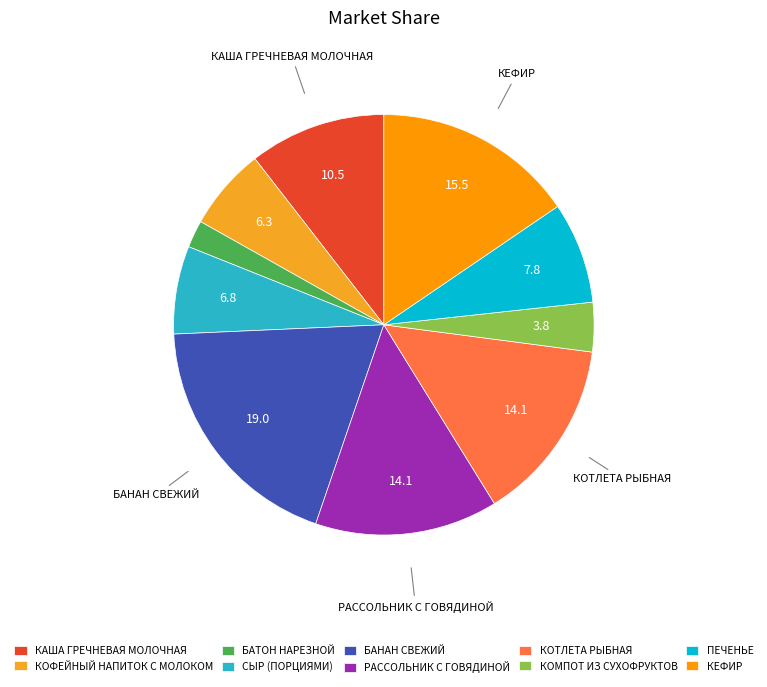

What is the change in value from БАТОН НАРЕЗНОЙ to КОМПОТ ИЗ СУХОФРУКТОВ?

+2.0